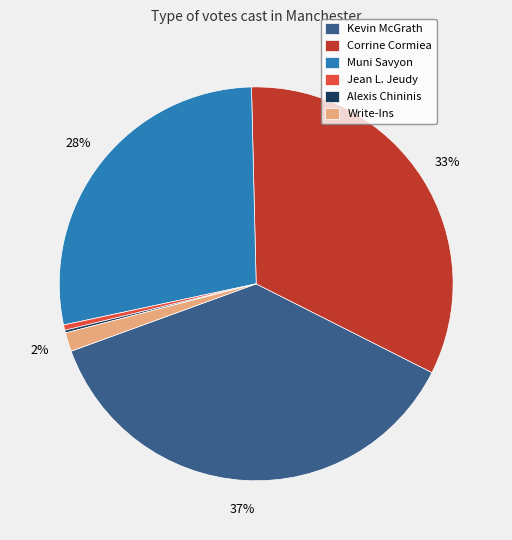

To the nearest percent, what is the difference between the largest and smallest slice percentages?

37%